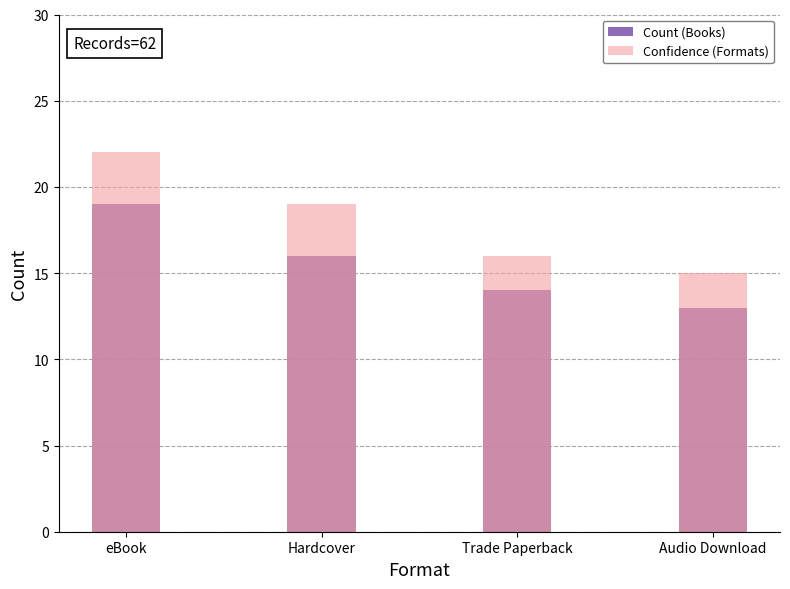

Reading right to left, transcribe all the data shown in this chart.

Count (Books): Audio Download=13	Trade Paperback=14	Hardcover=16	eBook=19
Confidence (Formats): Audio Download=15	Trade Paperback=16	Hardcover=19	eBook=22